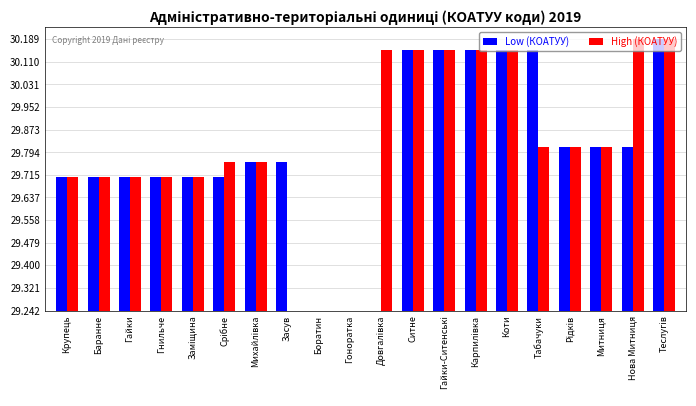

Are the bars grouped side by side (vs. stacked)?

Yes